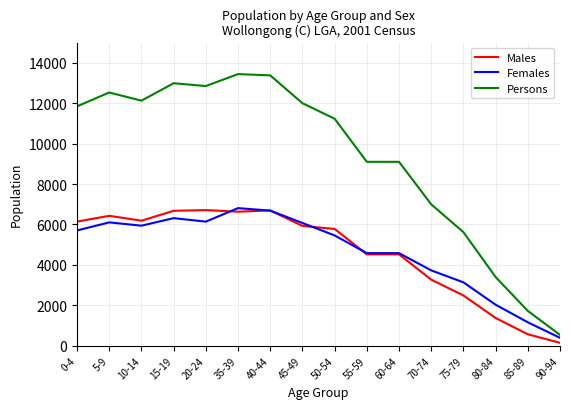

Which series has the largest total across all categories?

Persons